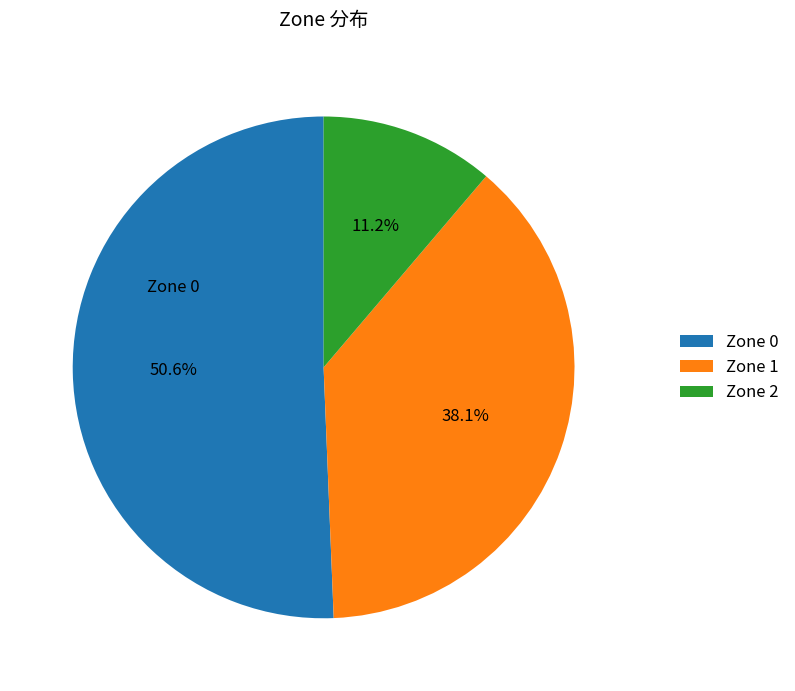

What portion of the pie excludes Zone 1?

61.9%